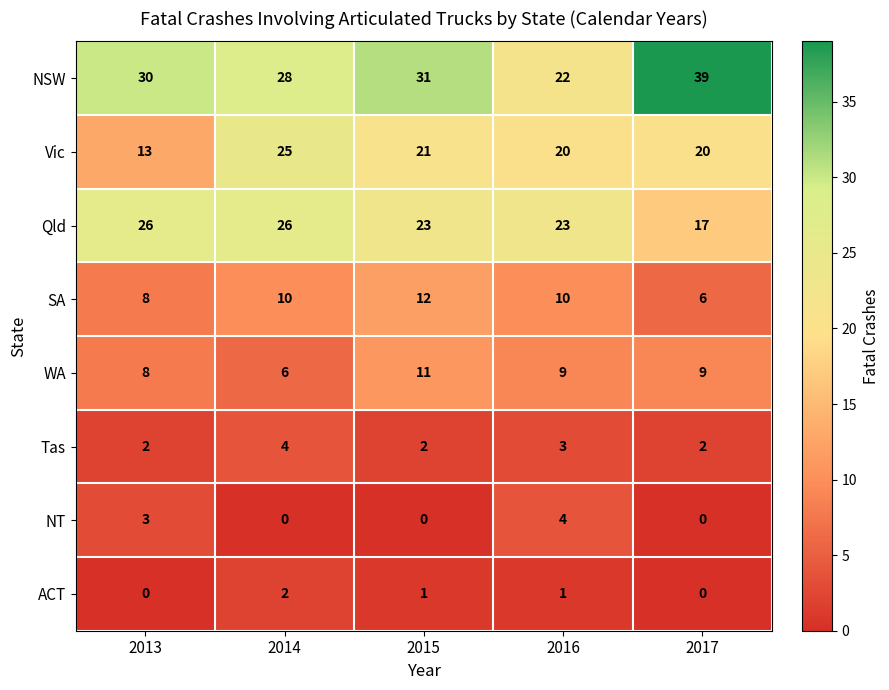

Which category has the lowest value in the NSW series?

2016